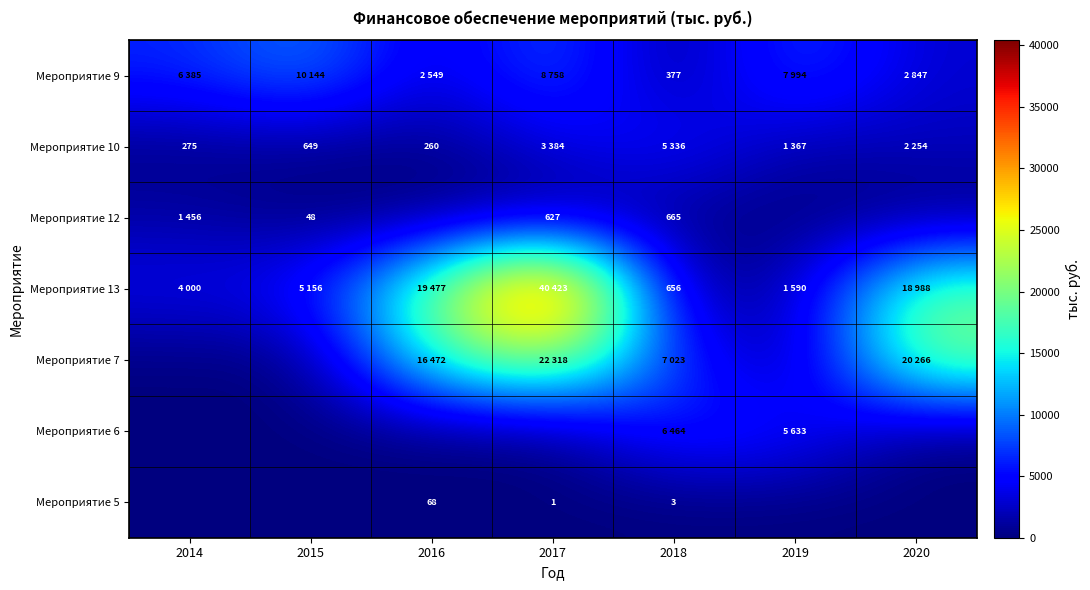

What is the greatest value displayed?

40423